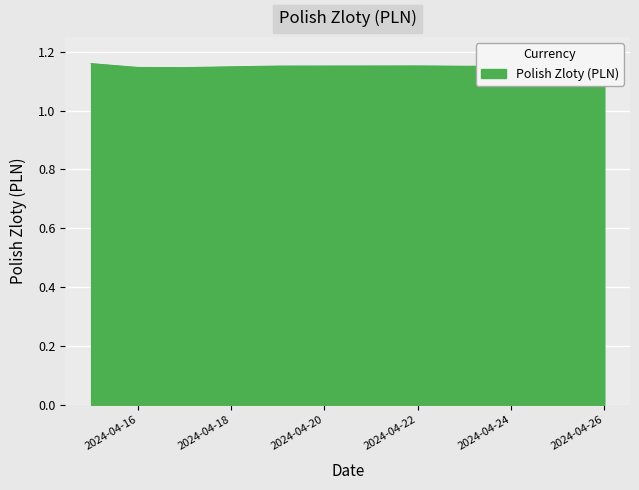

List the labels in order of value, largest first.

2024-04-15, 2024-04-25, 2024-04-22, 2024-04-19, 2024-04-24, 2024-04-23, 2024-04-26, 2024-04-18, 2024-04-16, 2024-04-17